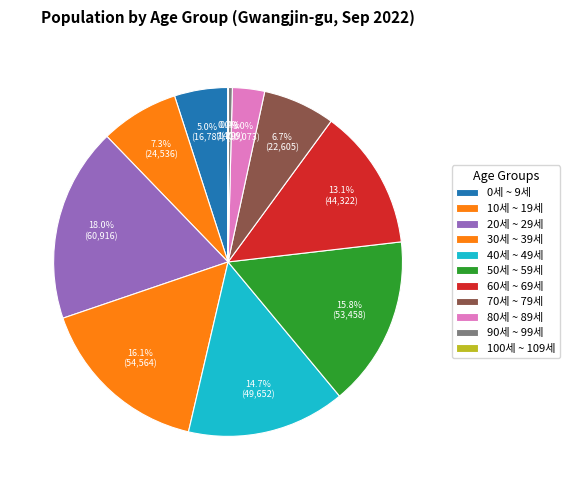

Is it true that 30세 ~ 39세 is 16% of the pie?

True